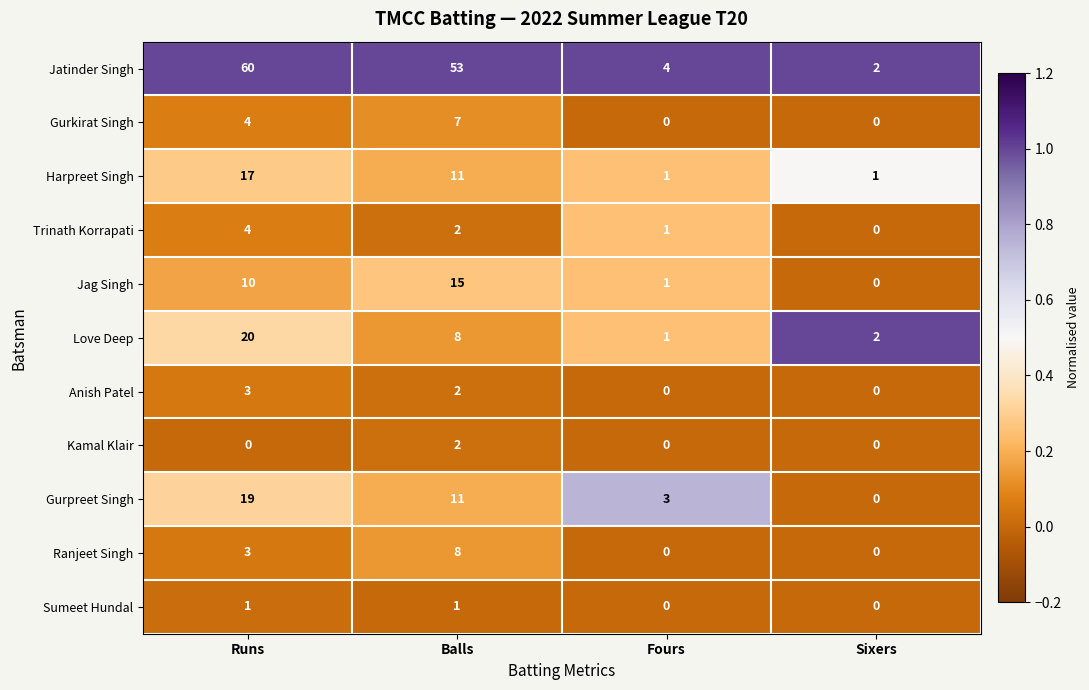

What value does the Jag Singh series have at Balls, to the nearest 5?

15